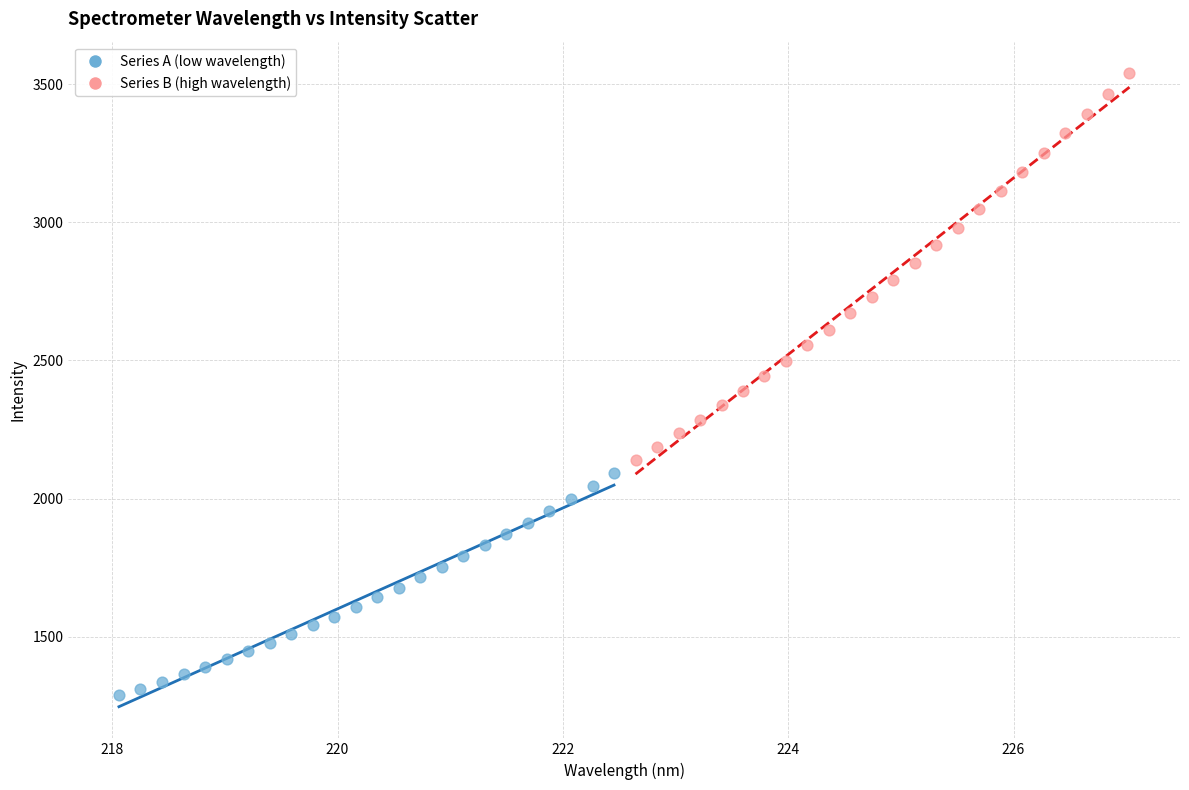

Which series reaches the minimum Y coordinate?

Series A (low wavelength)